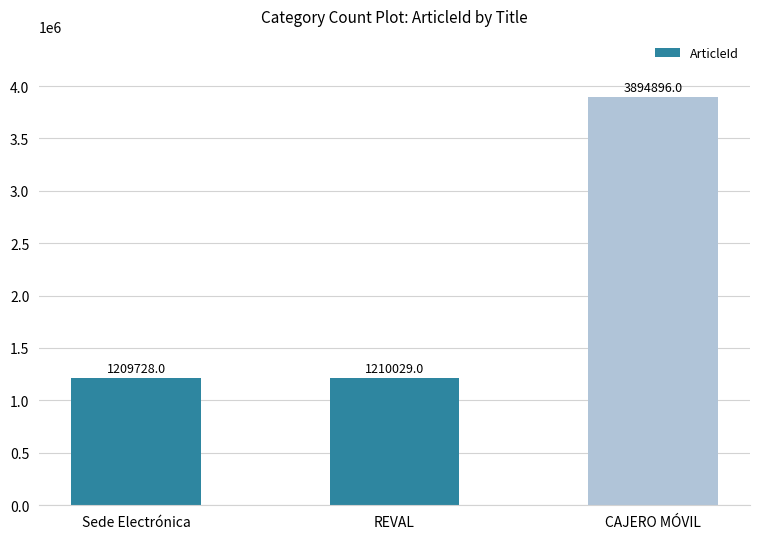

List the labels in order of value, smallest first.

Sede Electrónica, REVAL, CAJERO MÓVIL